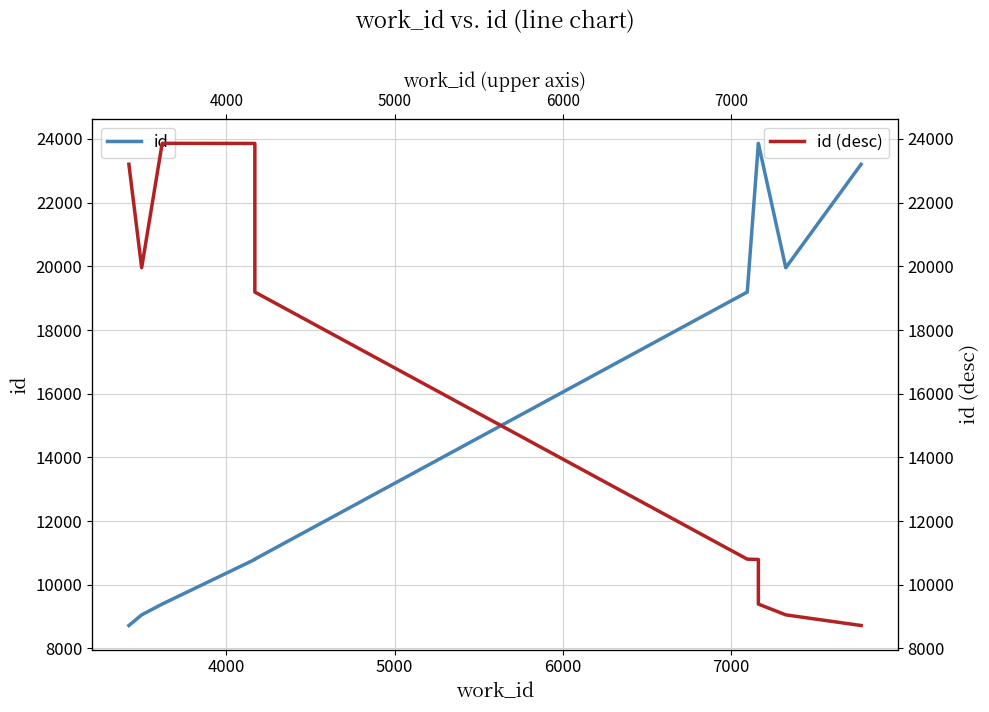

What position from the right is 7000?

6